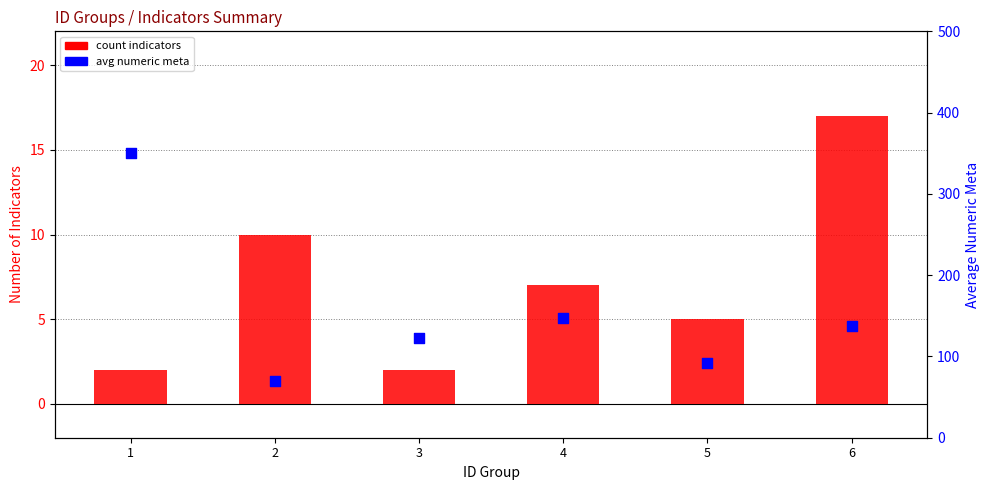

Which series has the widest spread of Y values?

avg numeric meta